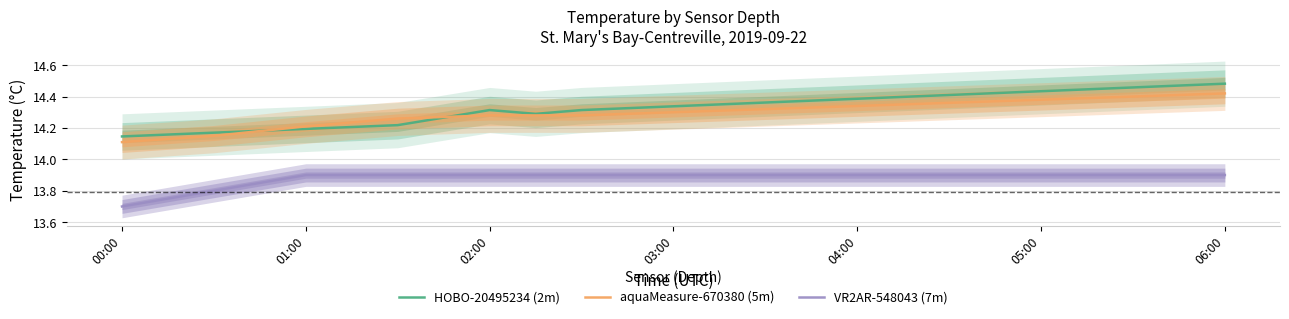

Is it true that aquaMeasure-670380 (5m) equals 4.8 at 04:00?

False